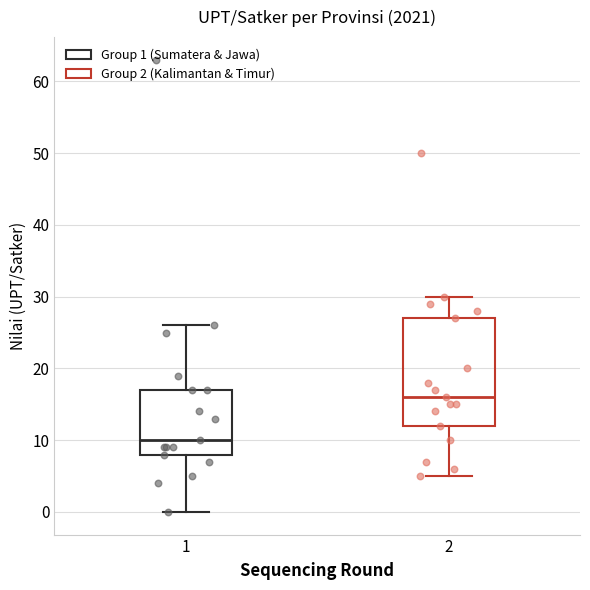

Reading left to right, read every box against the y-axis: the position of its median line, the range the box covers, and the ends of its whiskers. The values are not printed on the chart, so give them approximately, as read against the axis.

1: median 10, box 8 to 17, whiskers 0 to 26
2: median 16, box 12 to 27, whiskers 5 to 30